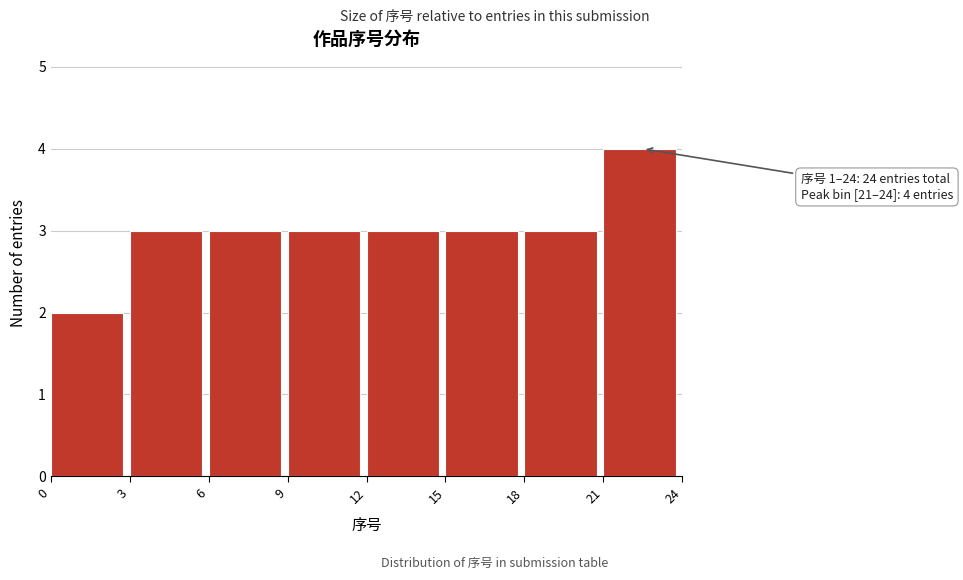

Which range on the x-axis has the tallest bar?

21 to 24